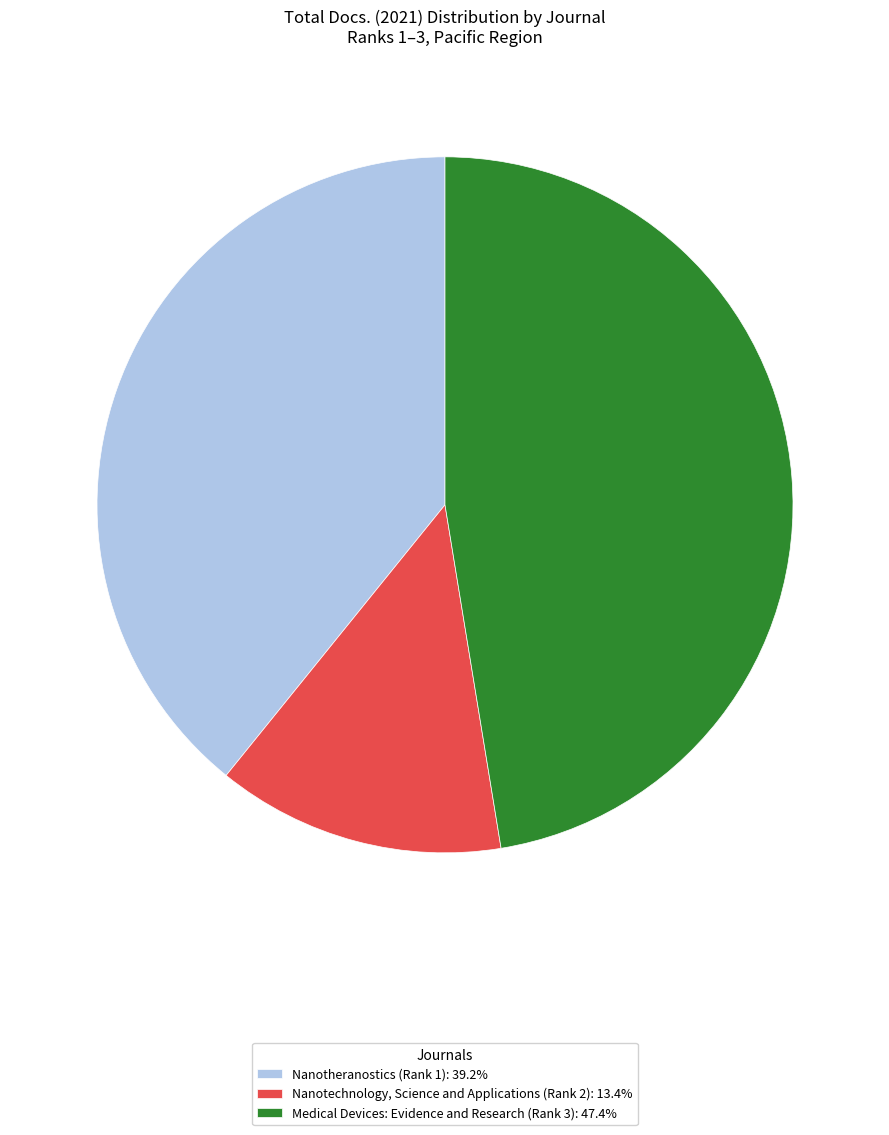

How many slices are in this pie chart?

3